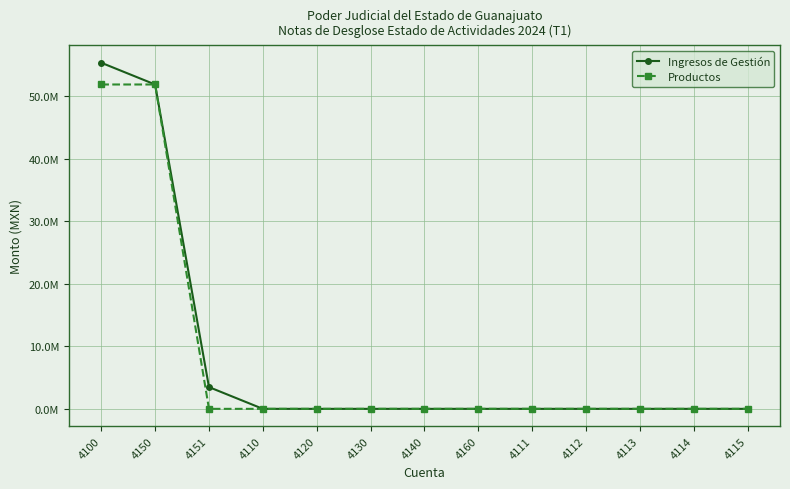

Does the chart have visible grid lines?

Yes